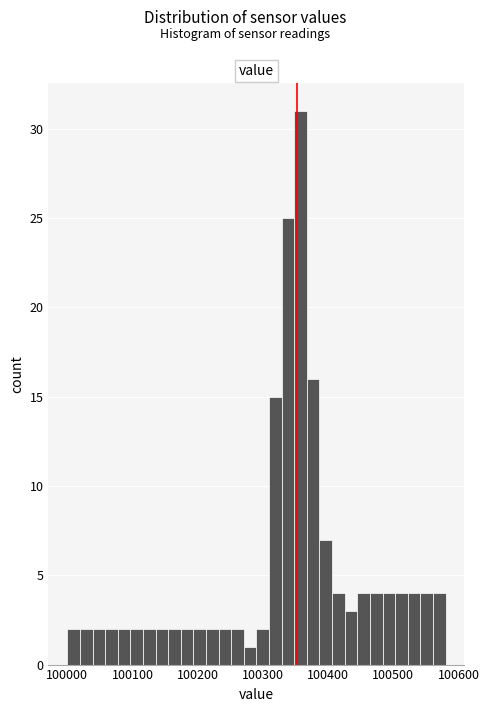

Read against the x-axis, roughly where is the centre of the tallest bar?

100360